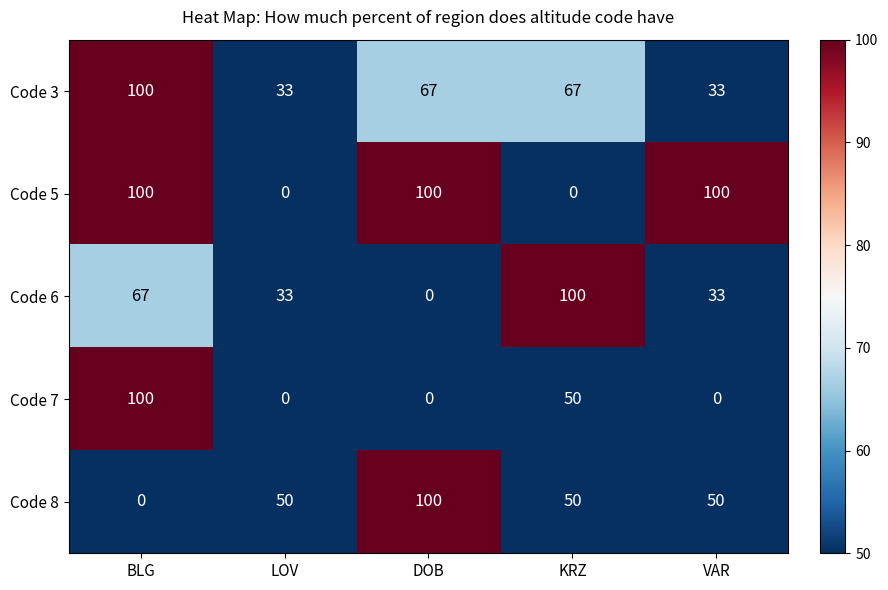

What is the difference between the maximum and second lowest values in the Code 8 series?

50